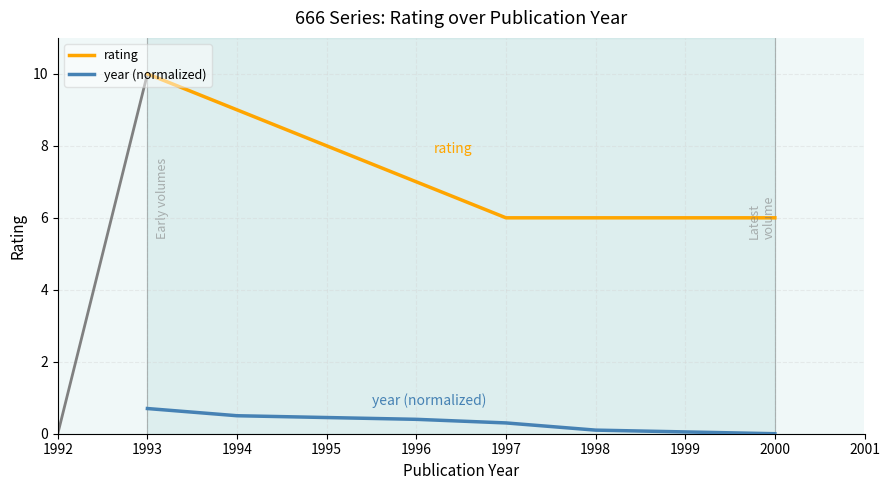

Rank the series by their maximum value, from lowest to highest.

year (normalized), rating